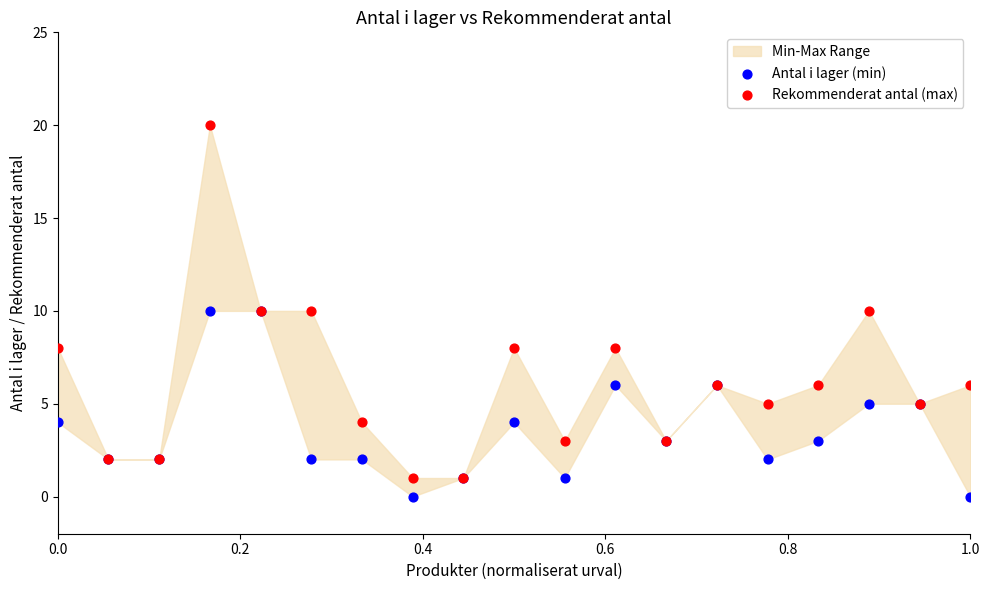

Which series has the widest spread of Y values?

Rekommenderat antal (max)